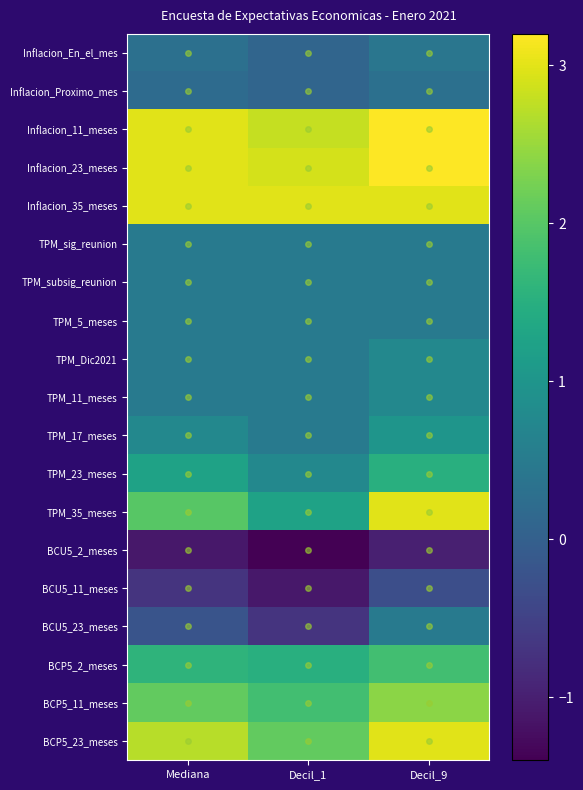

Read the Inflacion_23_meses value at Mediana.

3.0